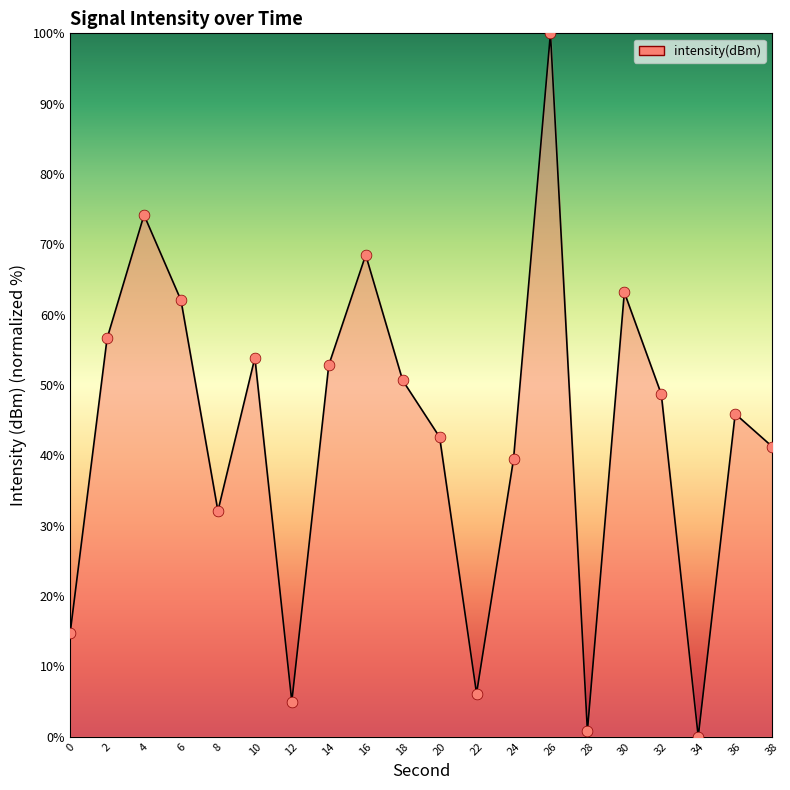

Approximately how many times larger is the value at 30 compared to 14?

1.2